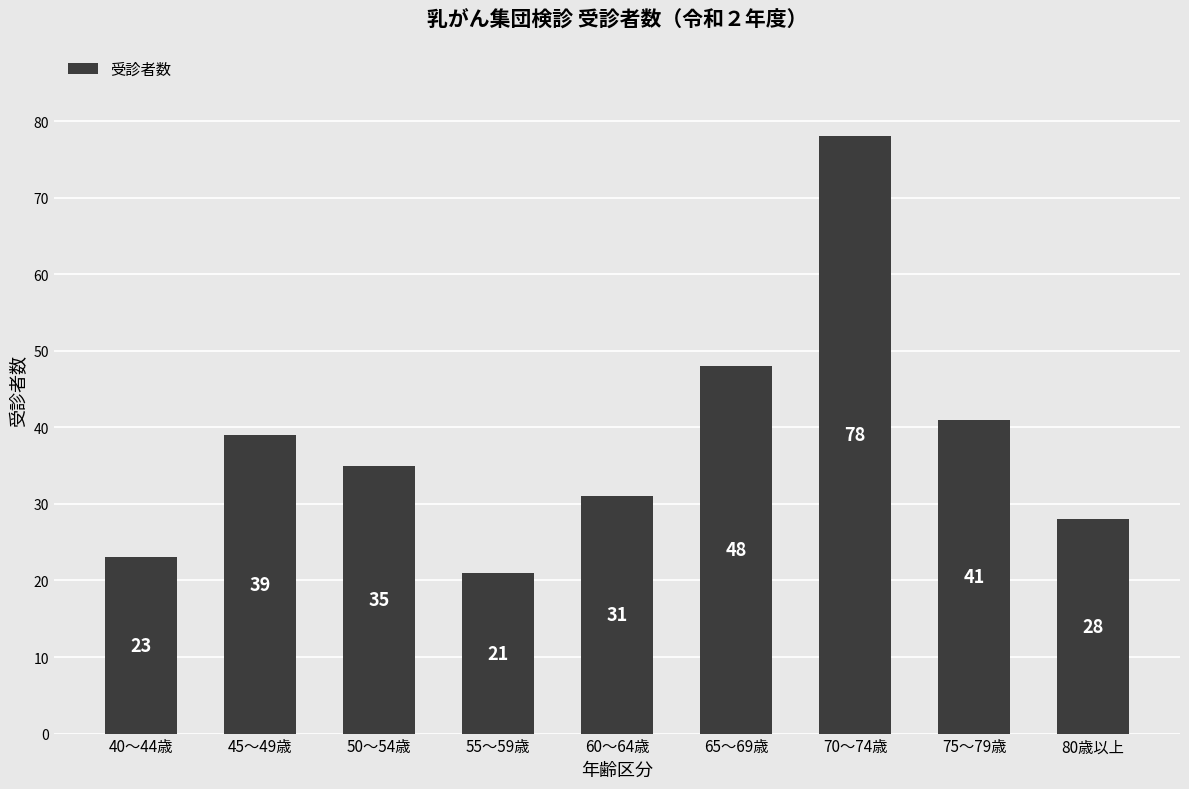

What is the greatest value displayed?

78